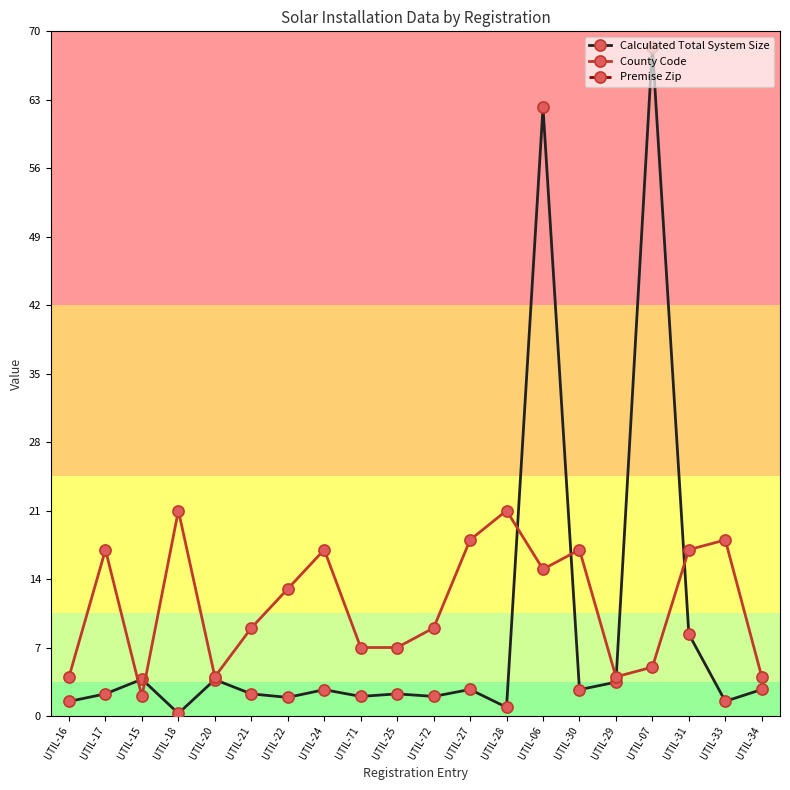

The value of Premise Zip at UTIL-28 is 1873.8. True or false?

False